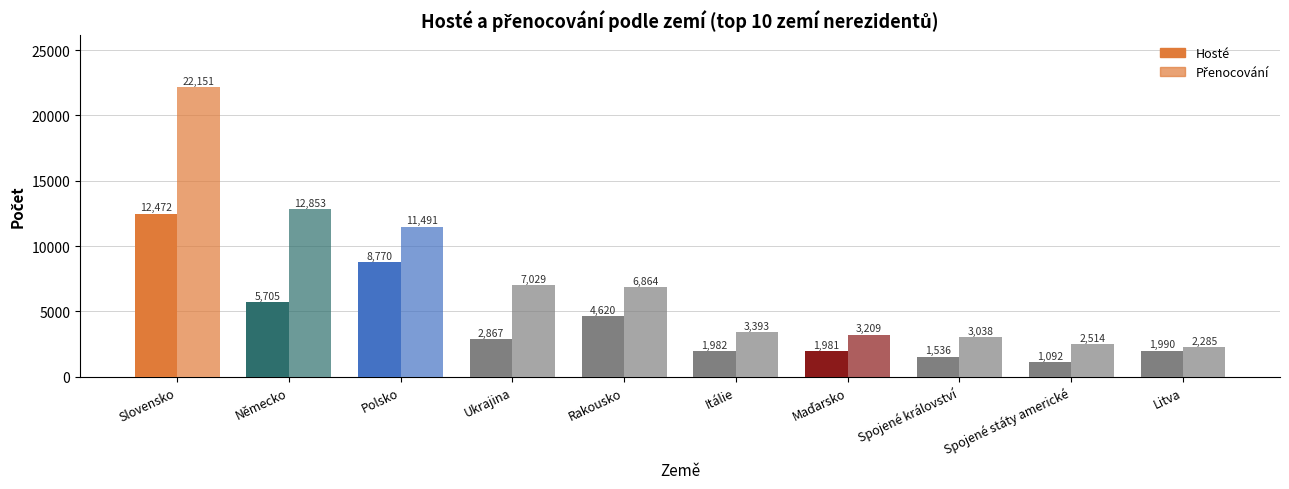

How many values in the Hosté series are below 2867?

5